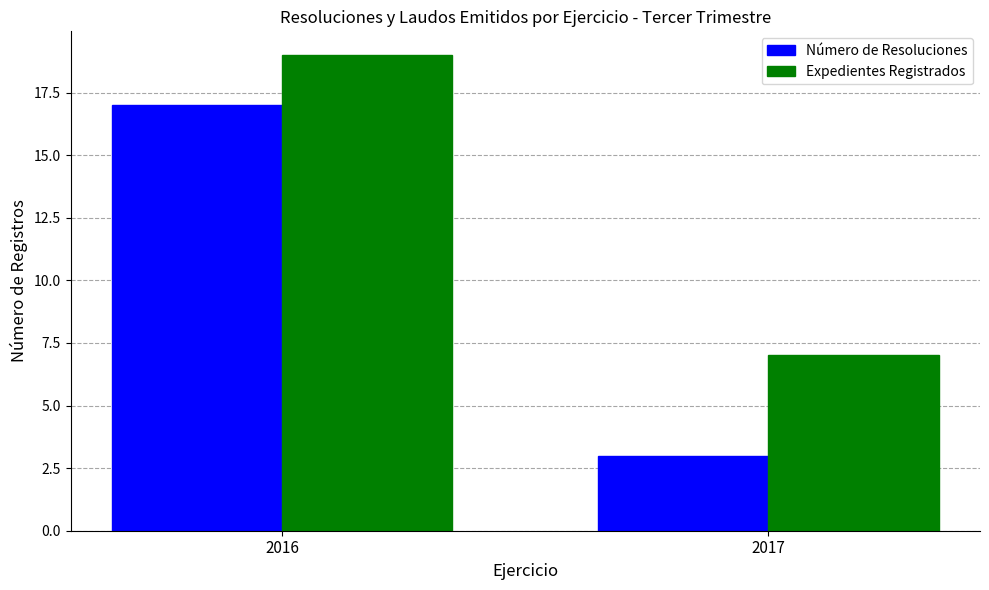

Between 2016 and 2017, which series saw the biggest shift?

Número de Resoluciones